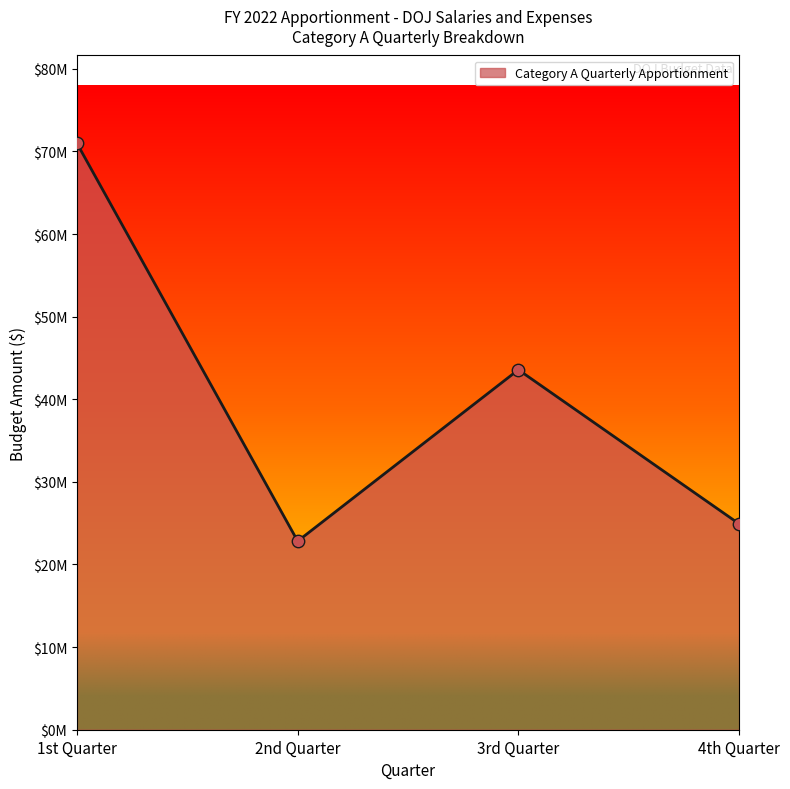

Between 3rd Quarter and 4th Quarter, which is larger?

3rd Quarter